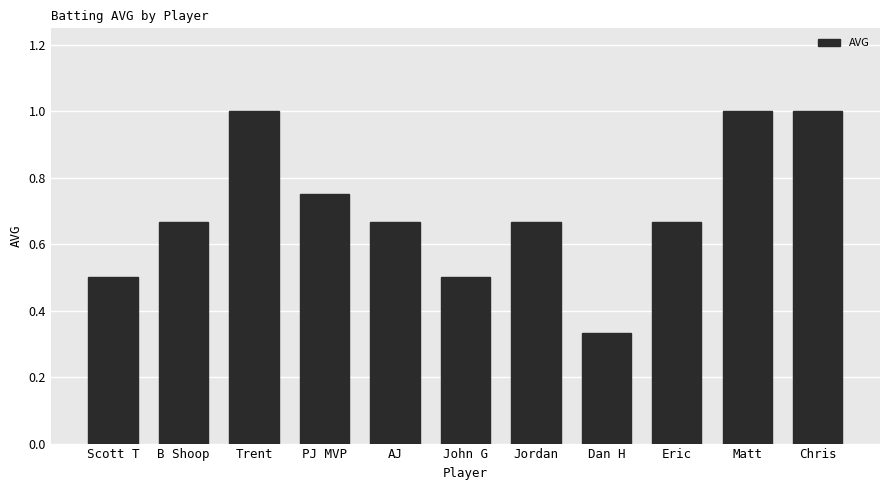

True or false: the data shows 0.6 at Matt.

False